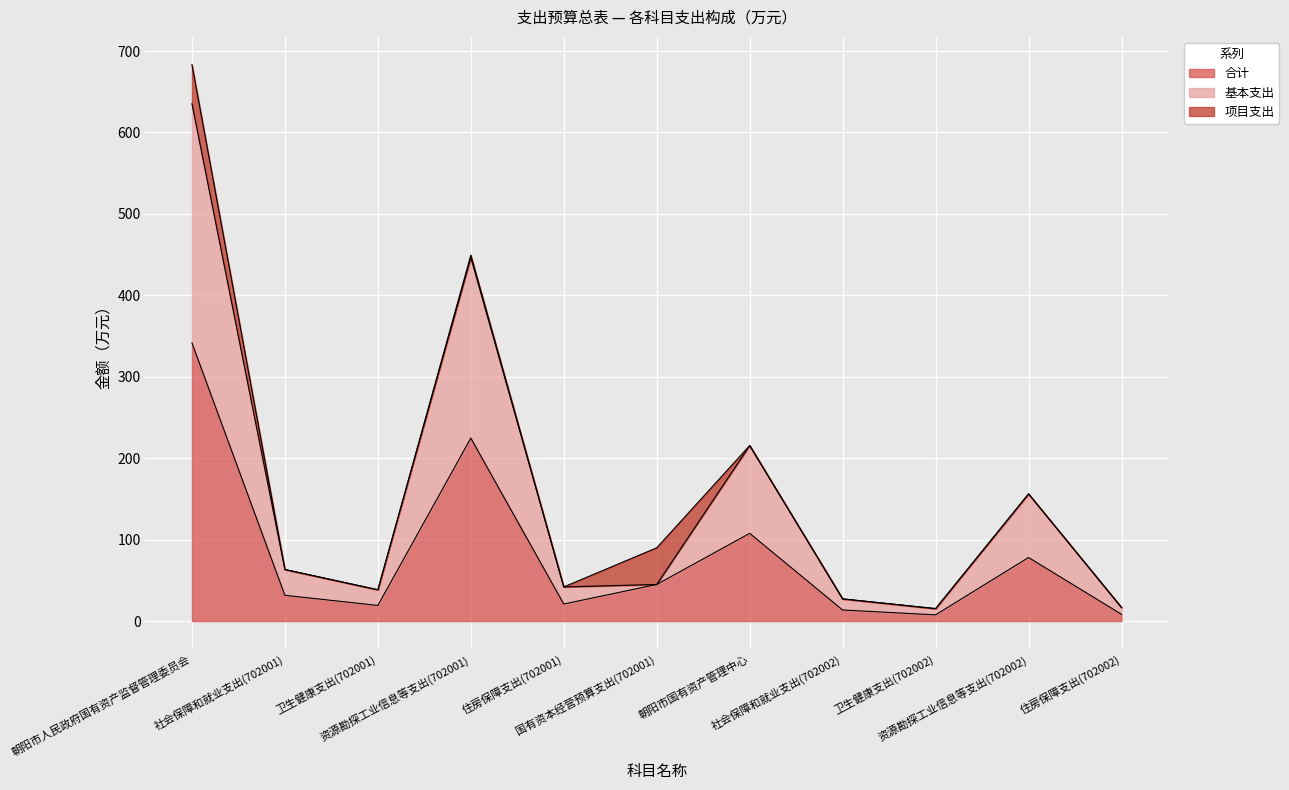

What is the maximum value for 合计?

341.6